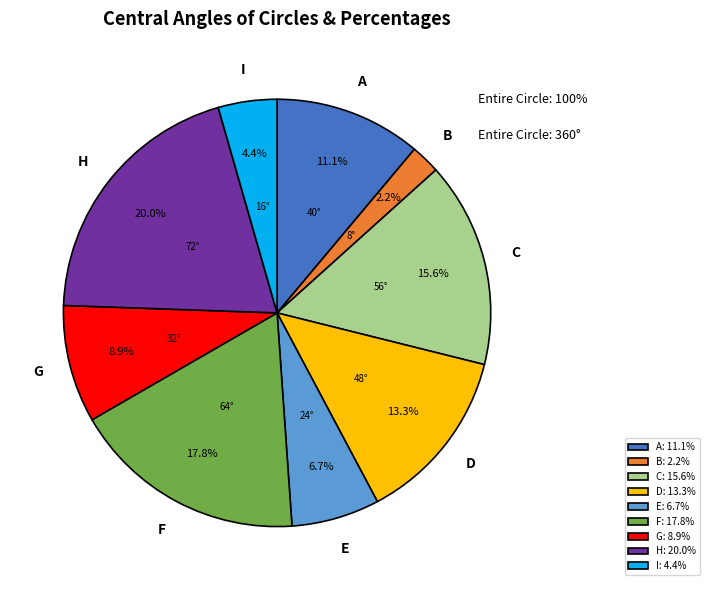

Do F and B together represent more than half of the pie?

No